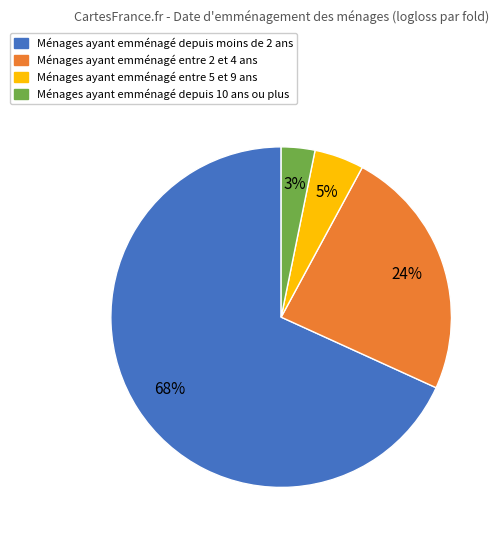

Is there any slice that represents more than half of the pie?

Yes